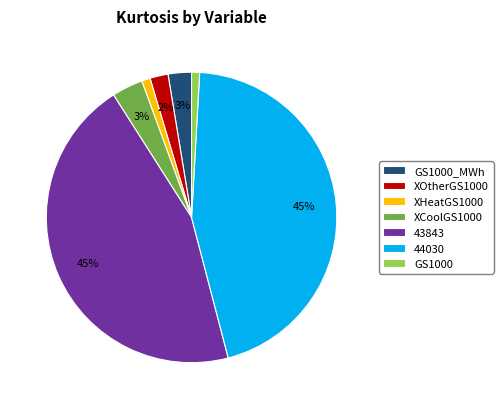

Combined, do 44030 and XHeatGS1000 account for over 50%?

No